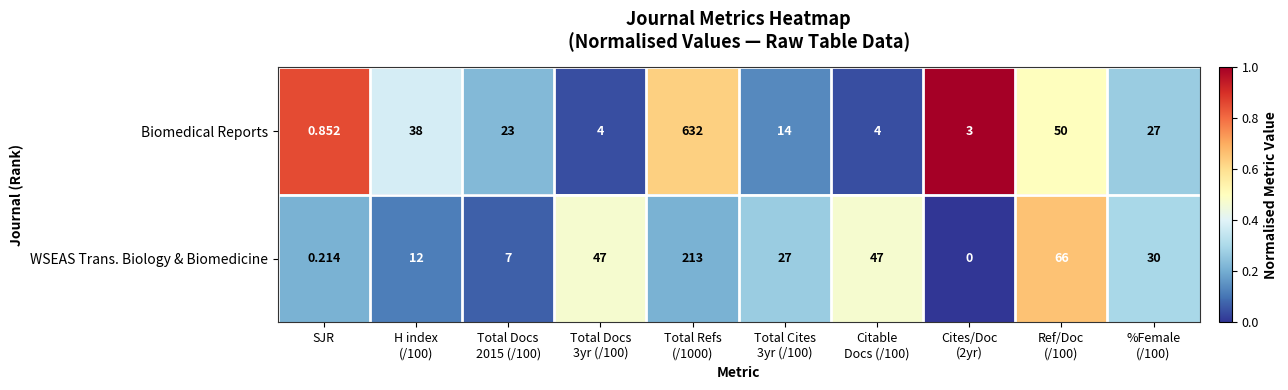

List the series in order of their overall mean, highest first.

Biomedical Reports, WSEAS Trans. Biology & Biomedicine